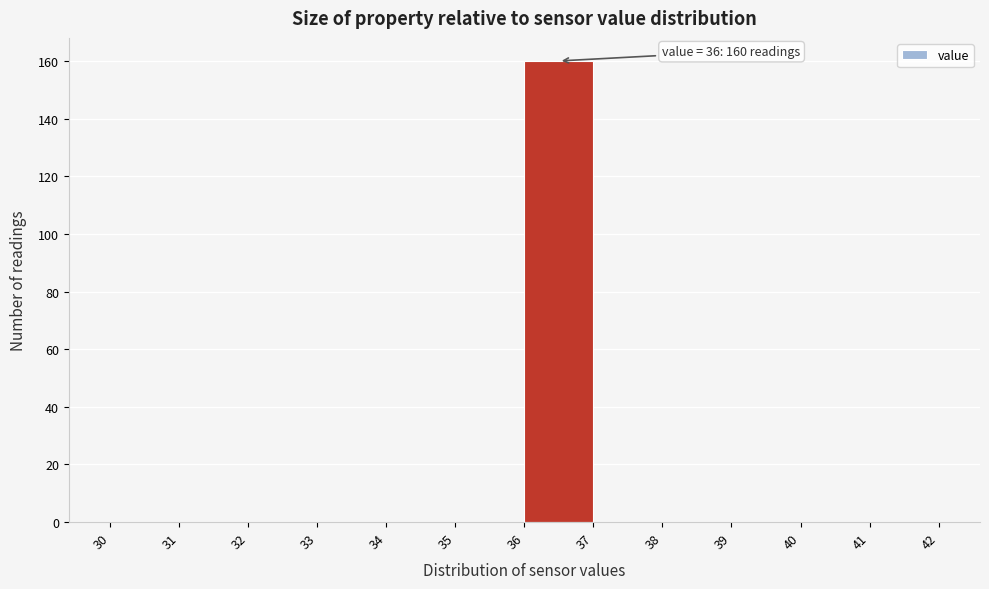

Which range on the x-axis has the tallest bar?

36 to 37